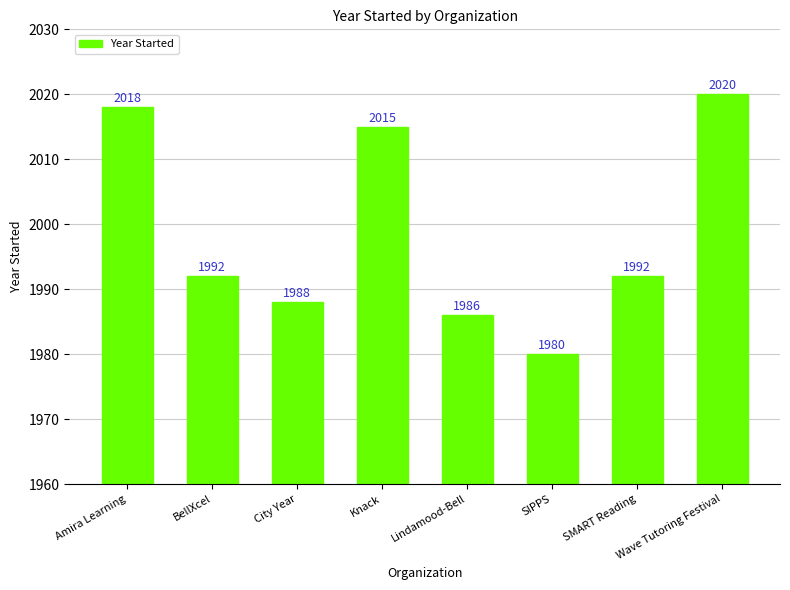

What position from the right is Amira Learning?

8